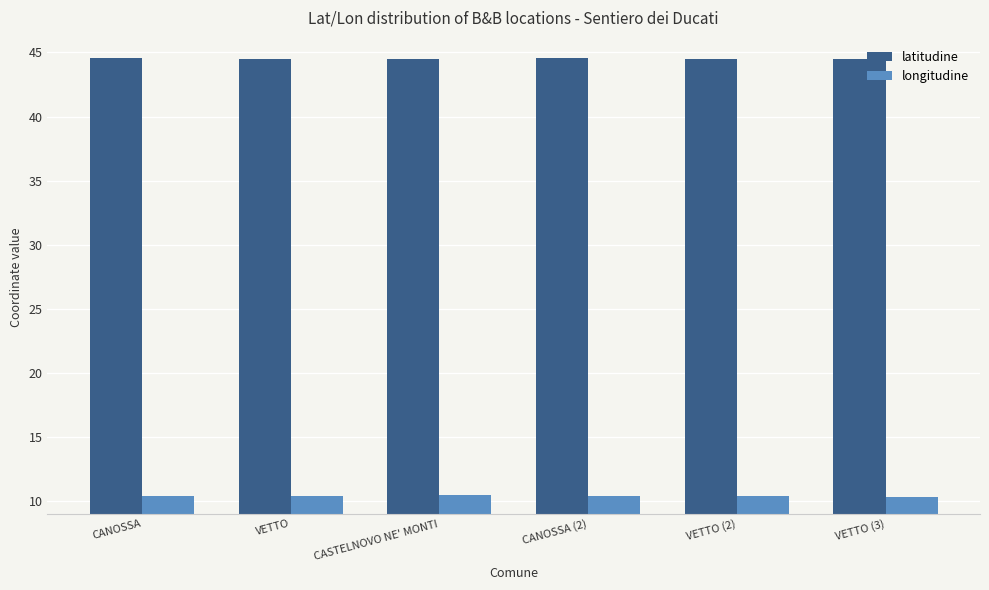

What is the minimum value for longitudine?

10.4